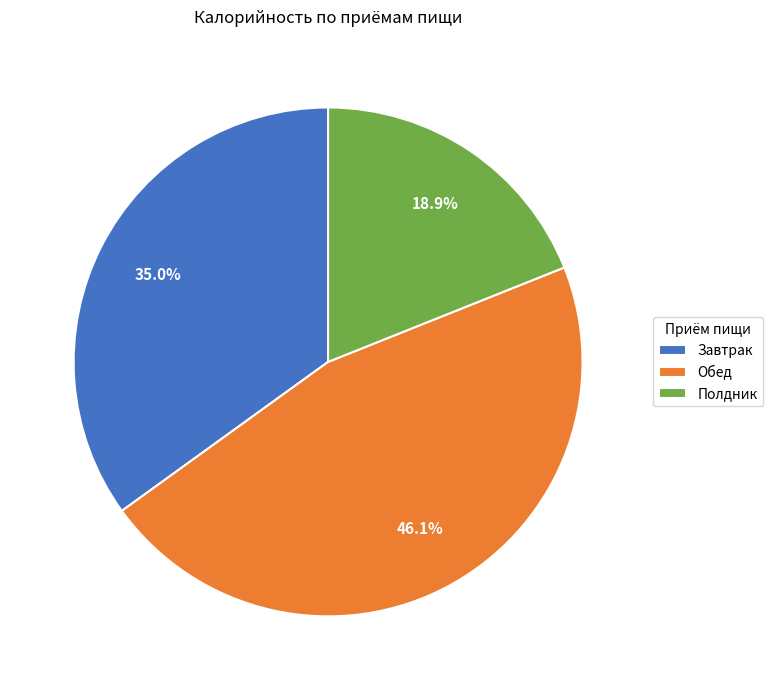

Does any single category account for the majority?

No